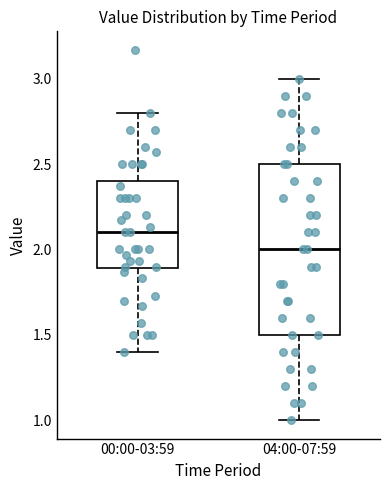

Which box is the tallest, from its lower edge to its upper edge?

04:00-07:59